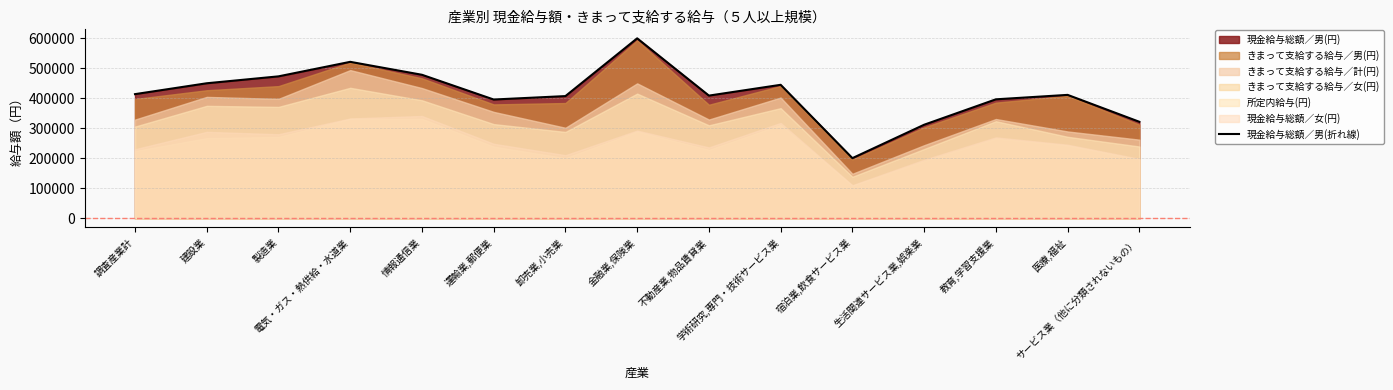

What is the value of the 12th point from the left?

312176